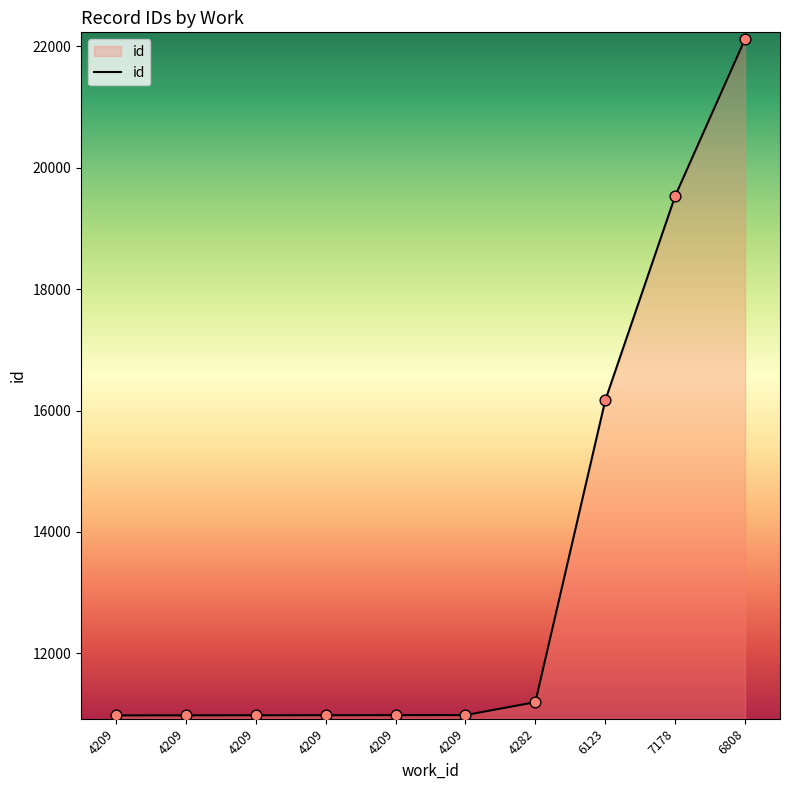

Between 6808 and 4209, which is larger?

6808